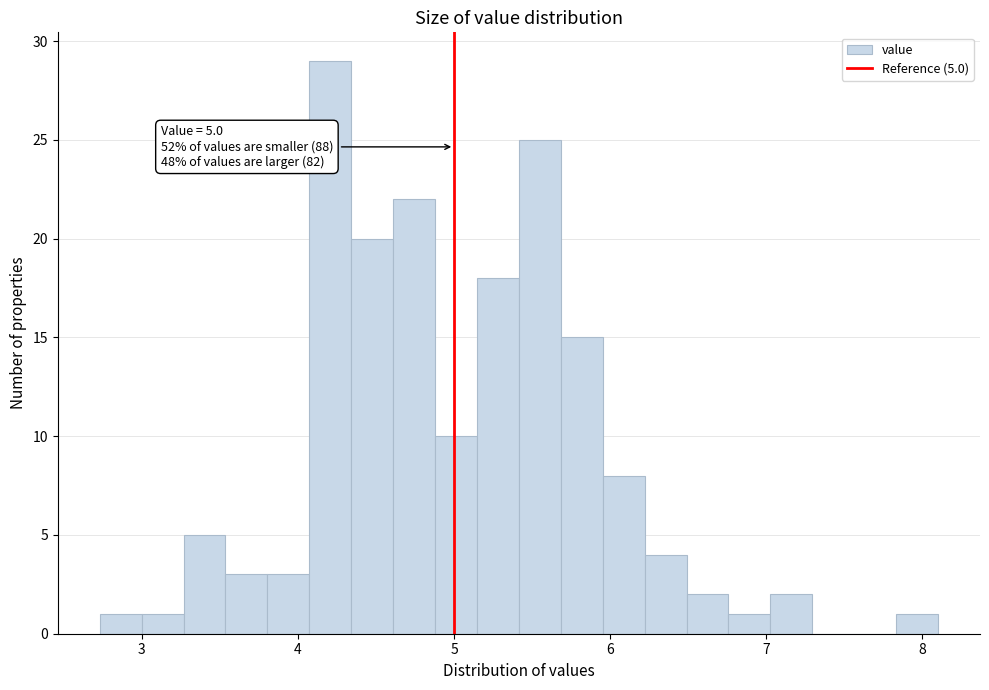

Around what value on the x-axis is the tallest bar? Give the approximate position of its centre, as read against the axis.

4.2